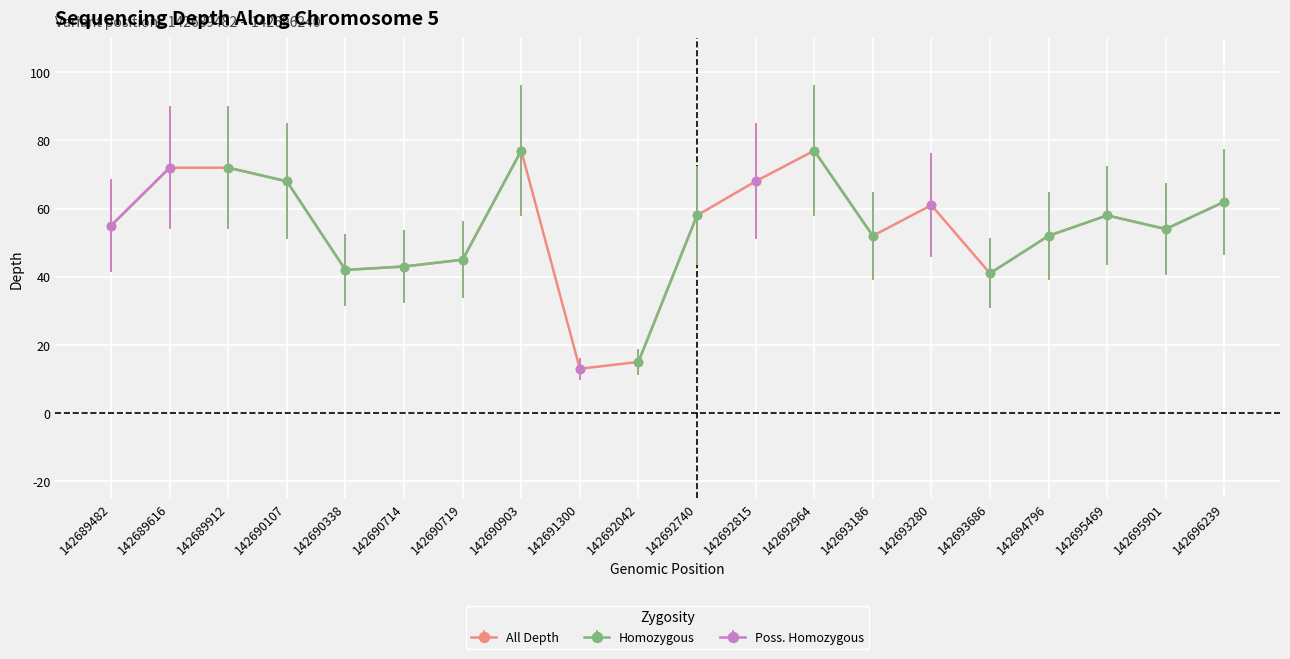

Reading right to left, what are all the values shown in this chart?

62	54	58	52	41	61	52	77	68	58	15	13	77	45	43	42	68	72	72	55